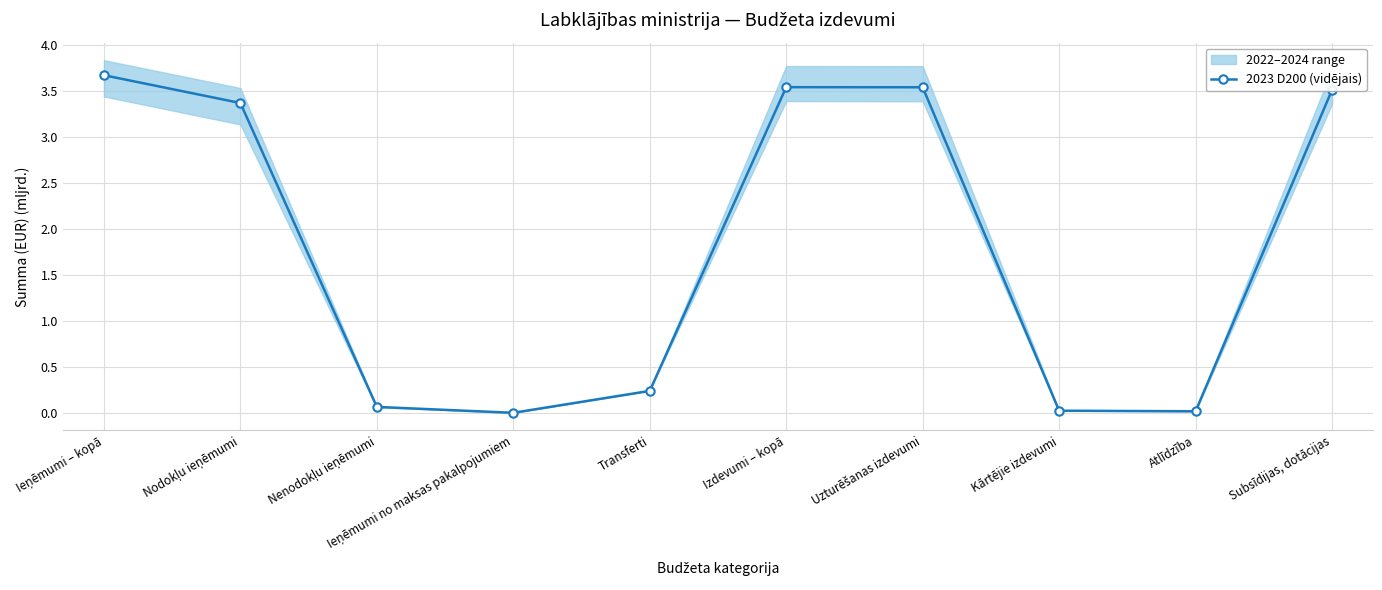

At which category does the data reach its first local valley?

Ieņēmumi no maksas pakalpojumiem